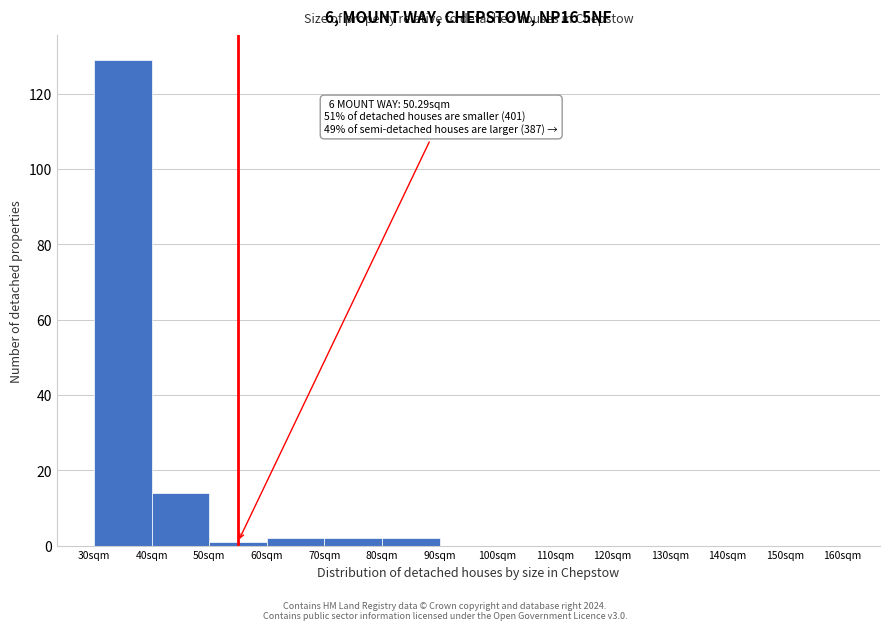

Over which range of the x-axis is the bar tallest?

30 to 40